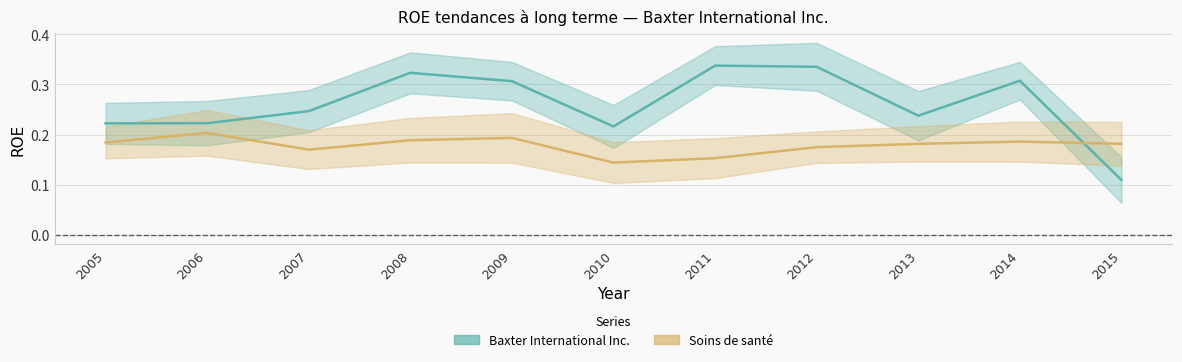

What value does the Soins de santé series have at 2006?

0.2